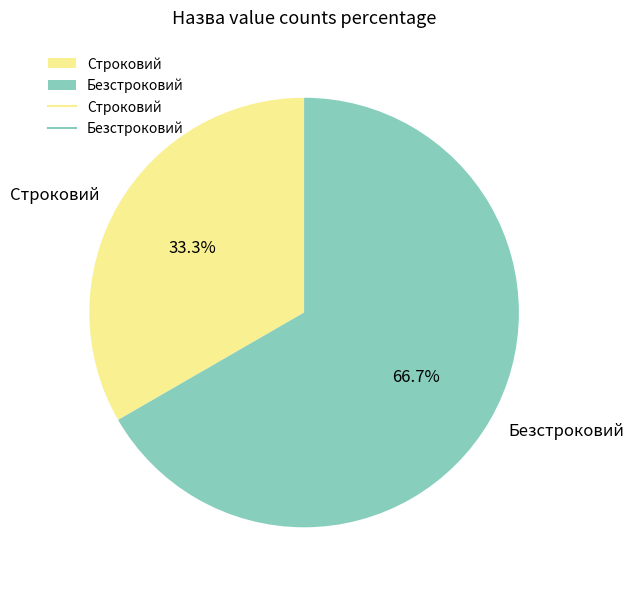

Rank the categories by value from highest to lowest.

Безстроковий, Строковий